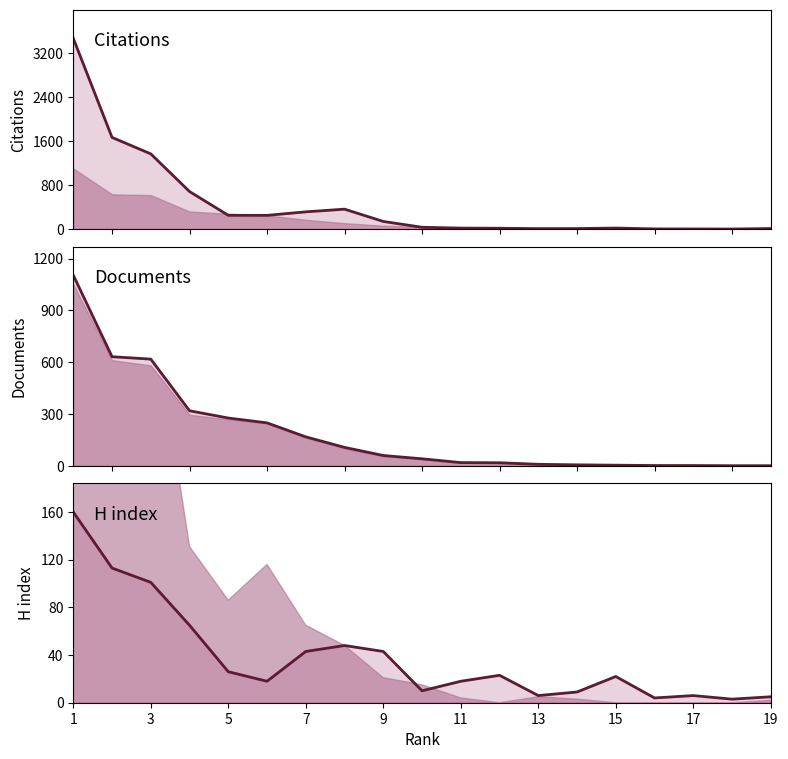

Which series has the largest total across all categories?

Citations